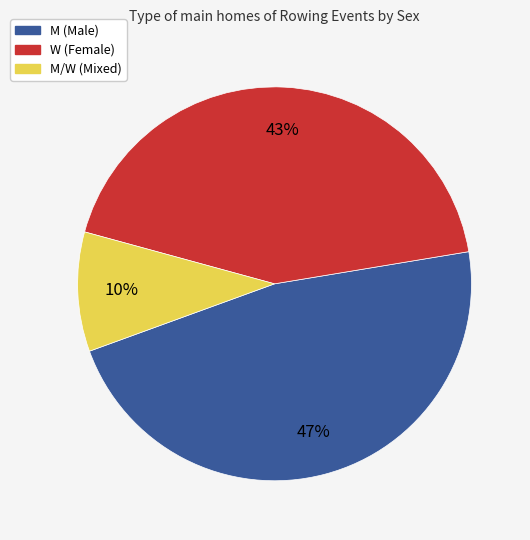

To the nearest percent, what is the difference between the largest and smallest slice percentages?

37%